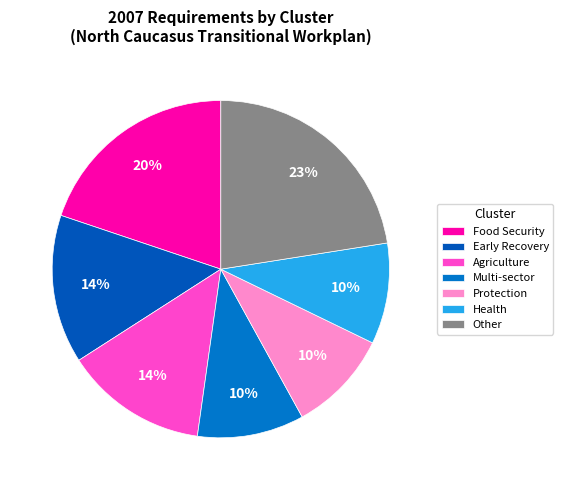

Which category has the biggest portion of the pie?

Other